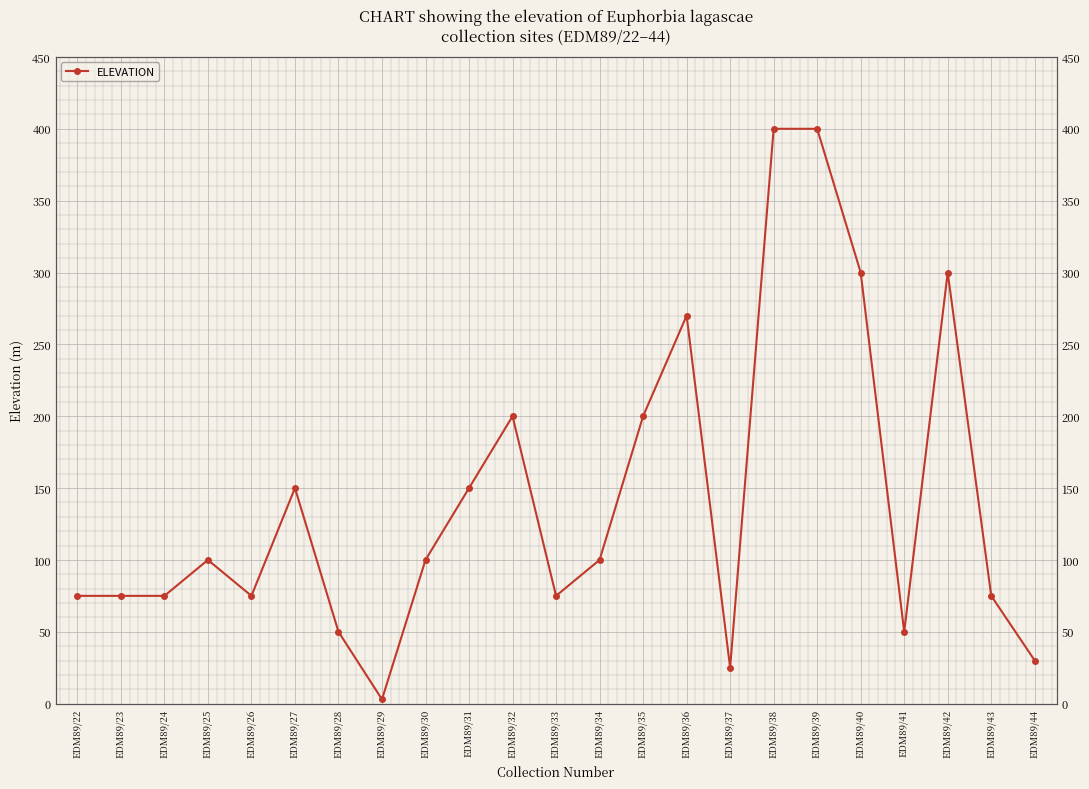

Which has a higher value, EDM89/41 or EDM89/25?

EDM89/25